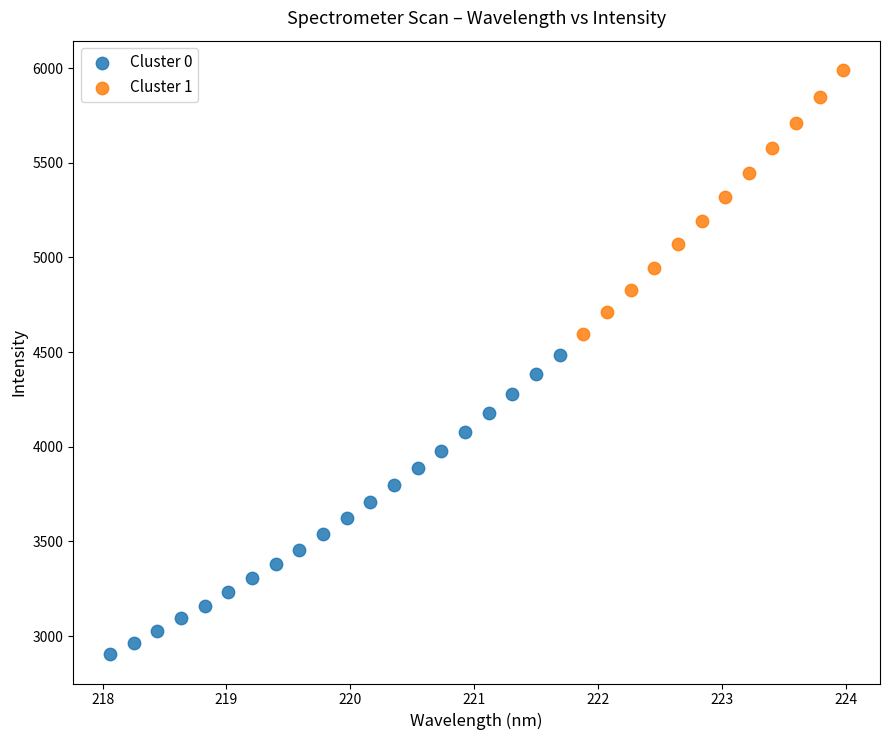

What are all the series names shown in the legend?

Cluster 0, Cluster 1